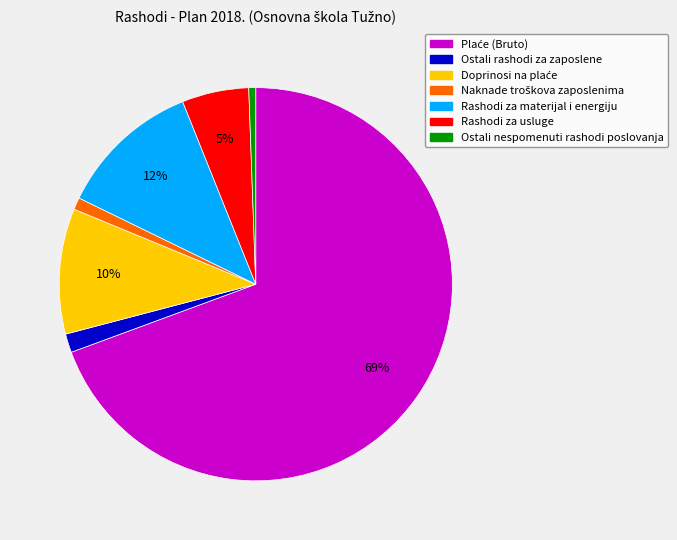

To the nearest percent, what portion does Ostali nespomenuti rashodi poslovanja represent?

1%